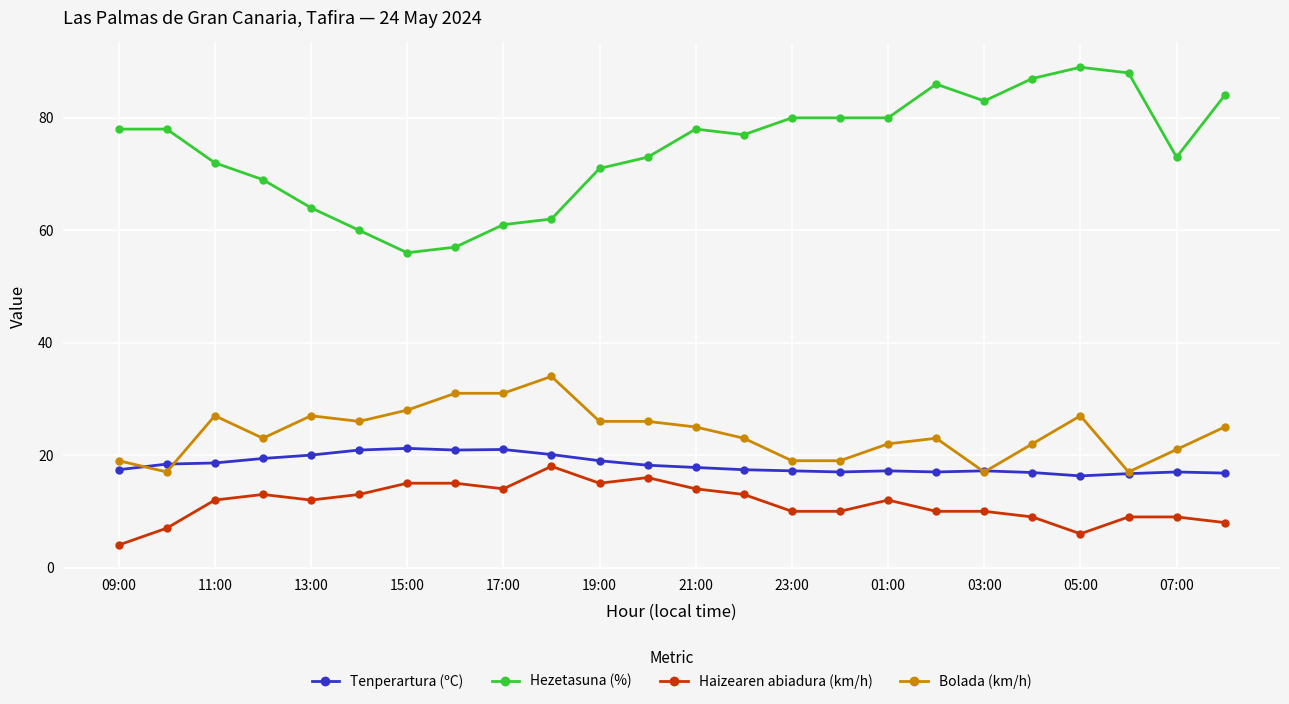

What is the value of the Tenperartura (ºC) point at the 19th from the left?

17.2